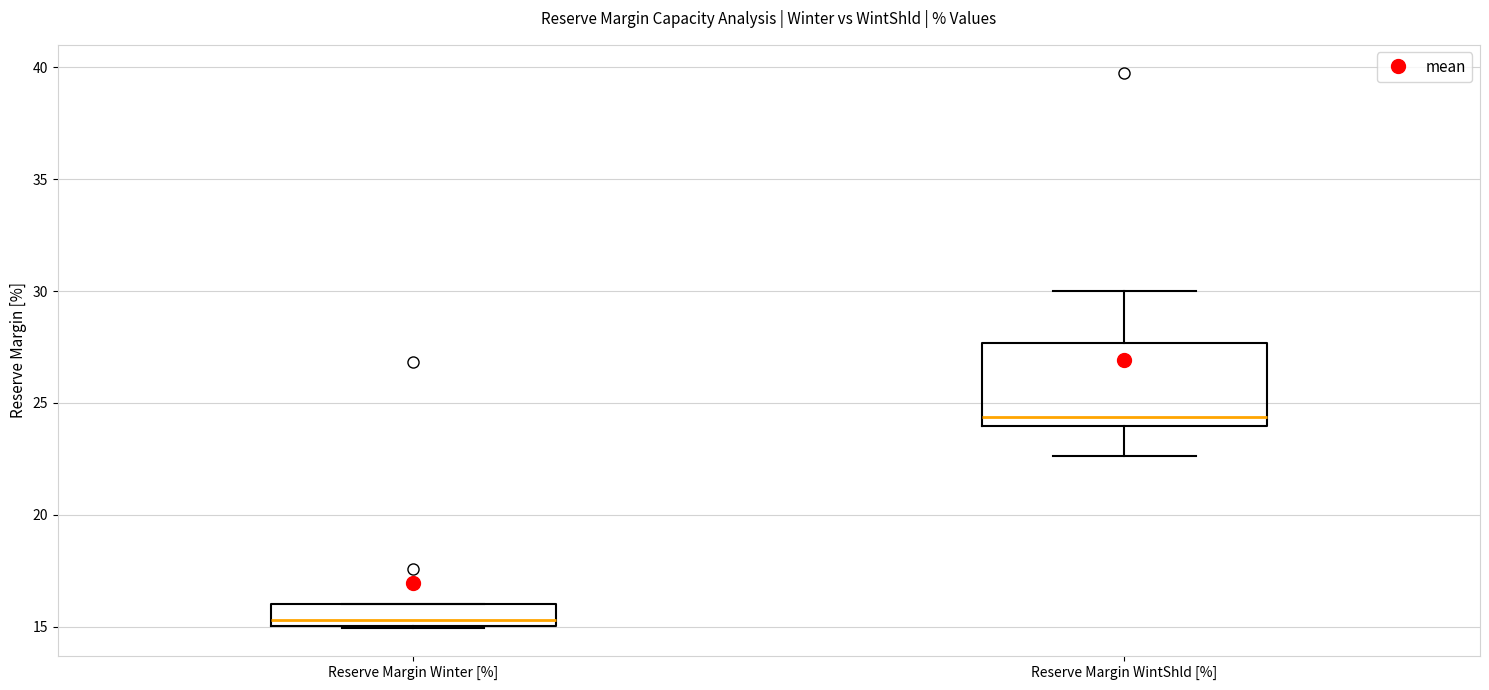

Which box's median line is the highest?

Reserve Margin WintShld [%]